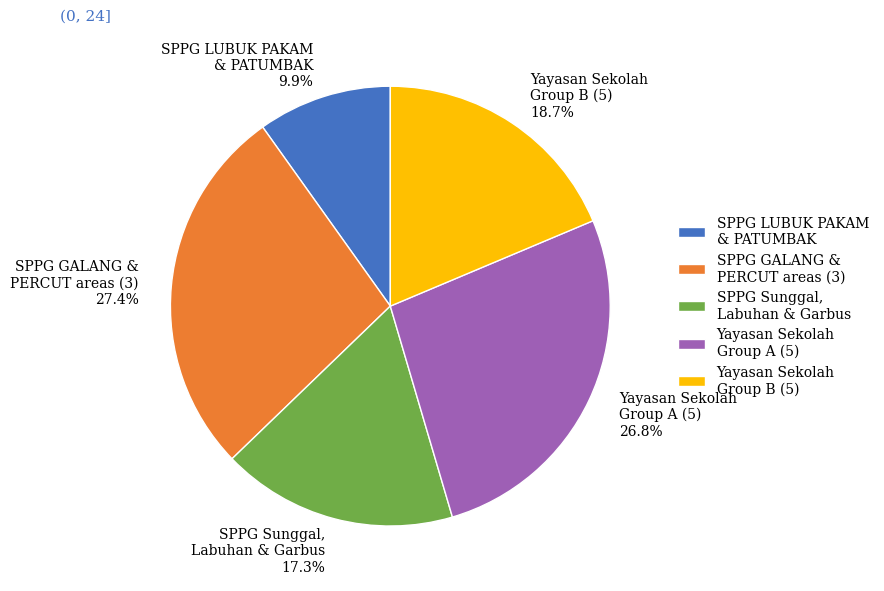

Is there any slice that represents more than half of the pie?

No